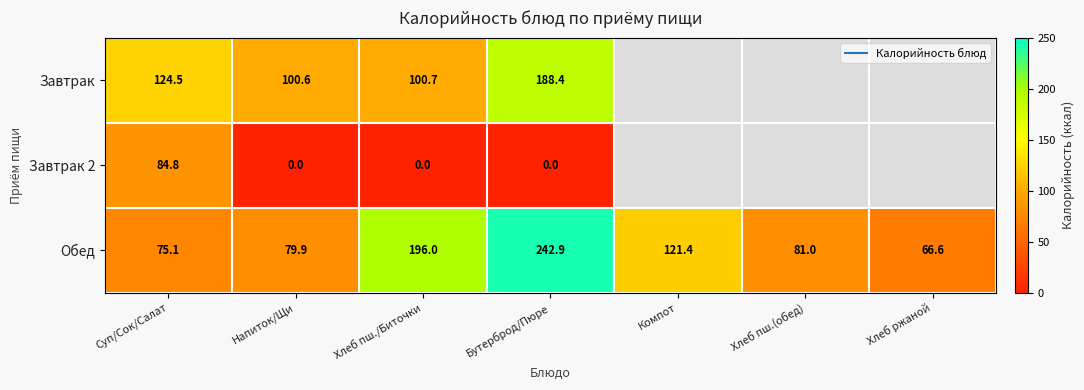

What is the maximum value shown in the chart?

242.9